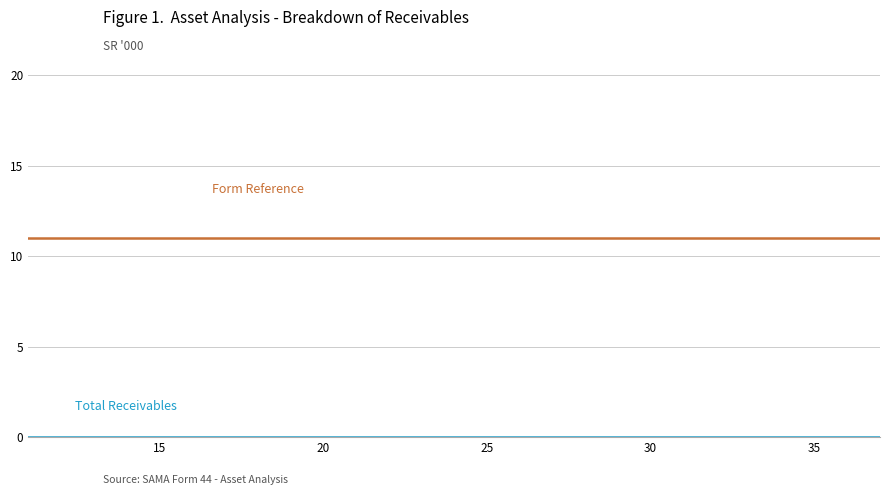

How many categories are shown in the chart?

18